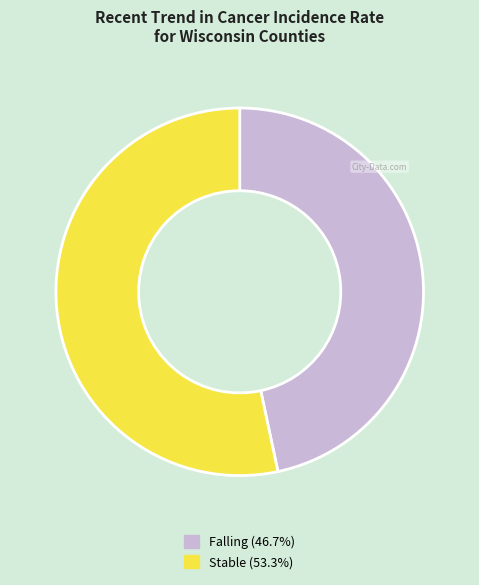

How many slices are in this pie chart?

2